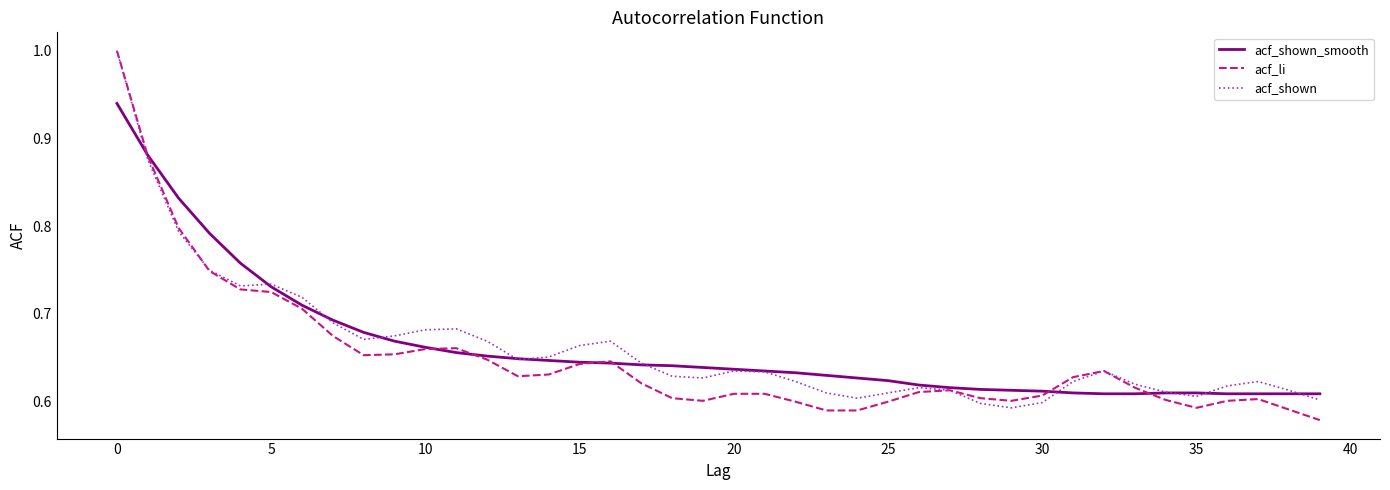

What is the greatest value displayed?

1.0